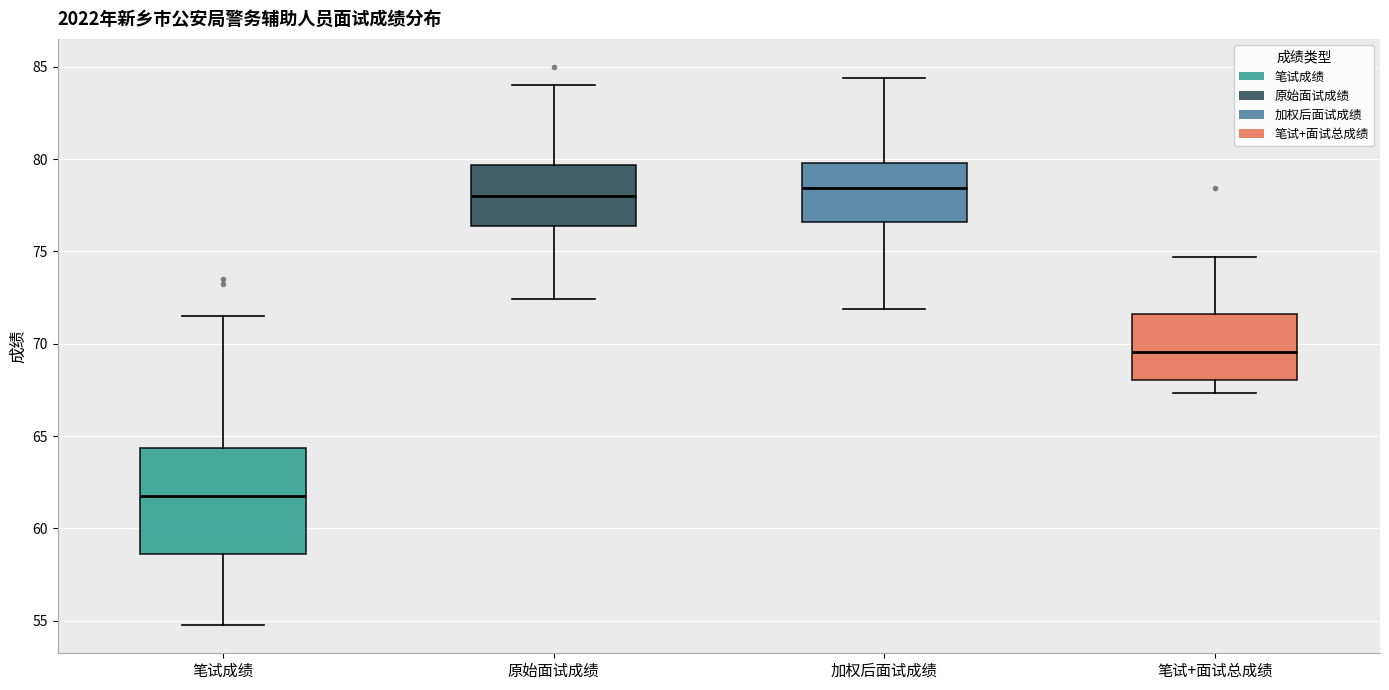

Reading left to right, transcribe this box plot: for each box, give where its median line is, the range the box spans, and where its two whiskers end, as read against the y-axis. The values are not printed on the chart, so give them approximately, as read against the axis.

笔试成绩: median 62.0, box 58.5 to 64.5, whiskers 55.0 to 71.5
原始面试成绩: median 78.0, box 76.5 to 79.5, whiskers 72.5 to 84.0
加权后面试成绩: median 78.5, box 76.5 to 80.0, whiskers 72.0 to 84.5
笔试+面试总成绩: median 69.5, box 68.0 to 71.5, whiskers 67.5 to 74.5